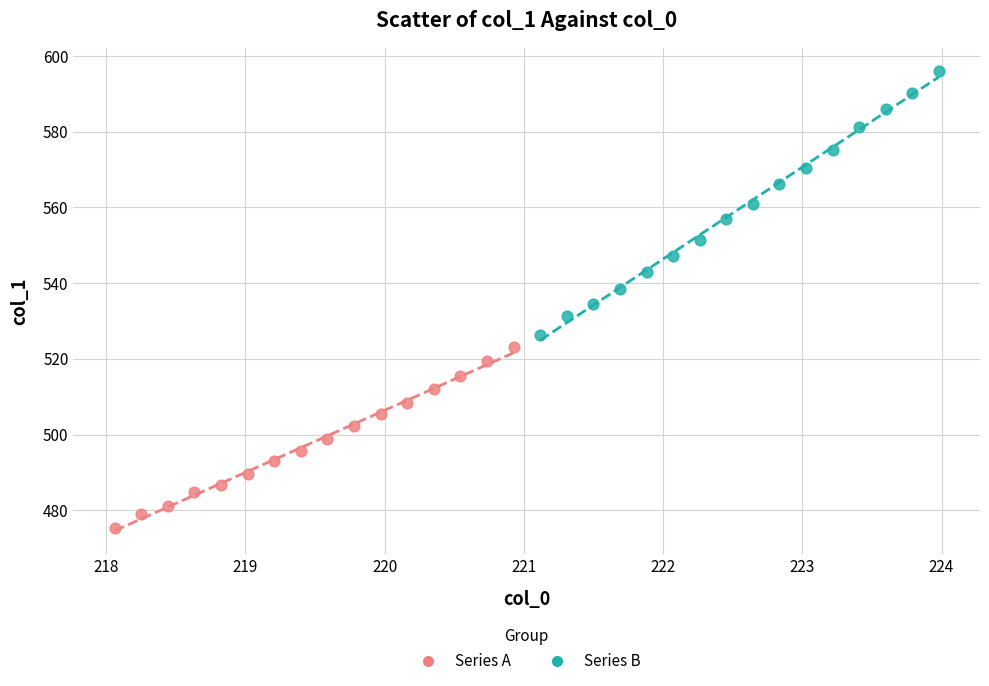

Which series contains the highest Y value?

Series B